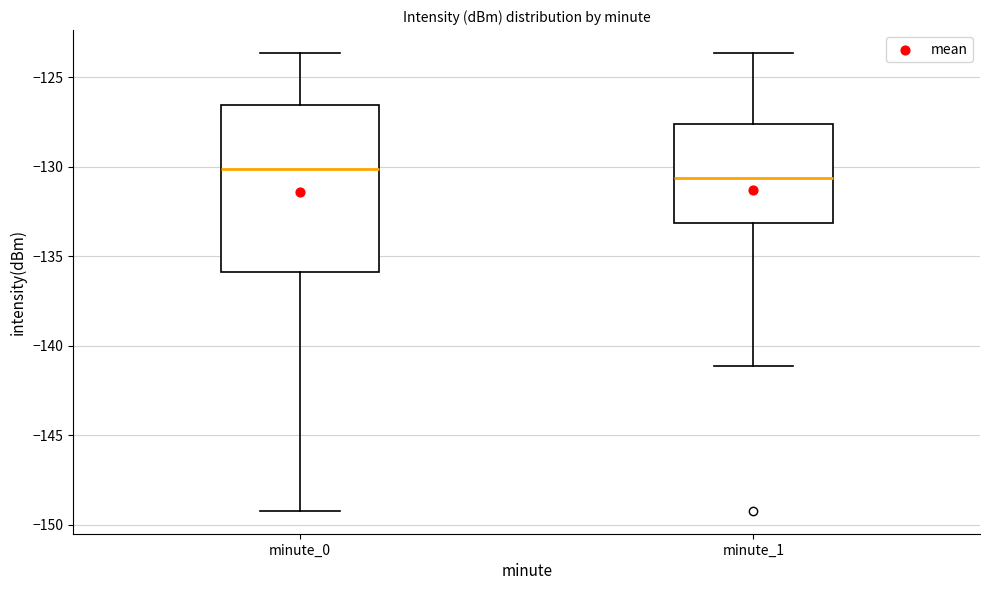

Reading left to right, read every box against the y-axis: the position of its median line, the range the box covers, and the ends of its whiskers. The values are not printed on the chart, so give them approximately, as read against the axis.

minute_0: median -130.0, box -136.0 to -126.5, whiskers -149.0 to -123.5
minute_1: median -130.5, box -133.0 to -127.5, whiskers -141.0 to -123.5